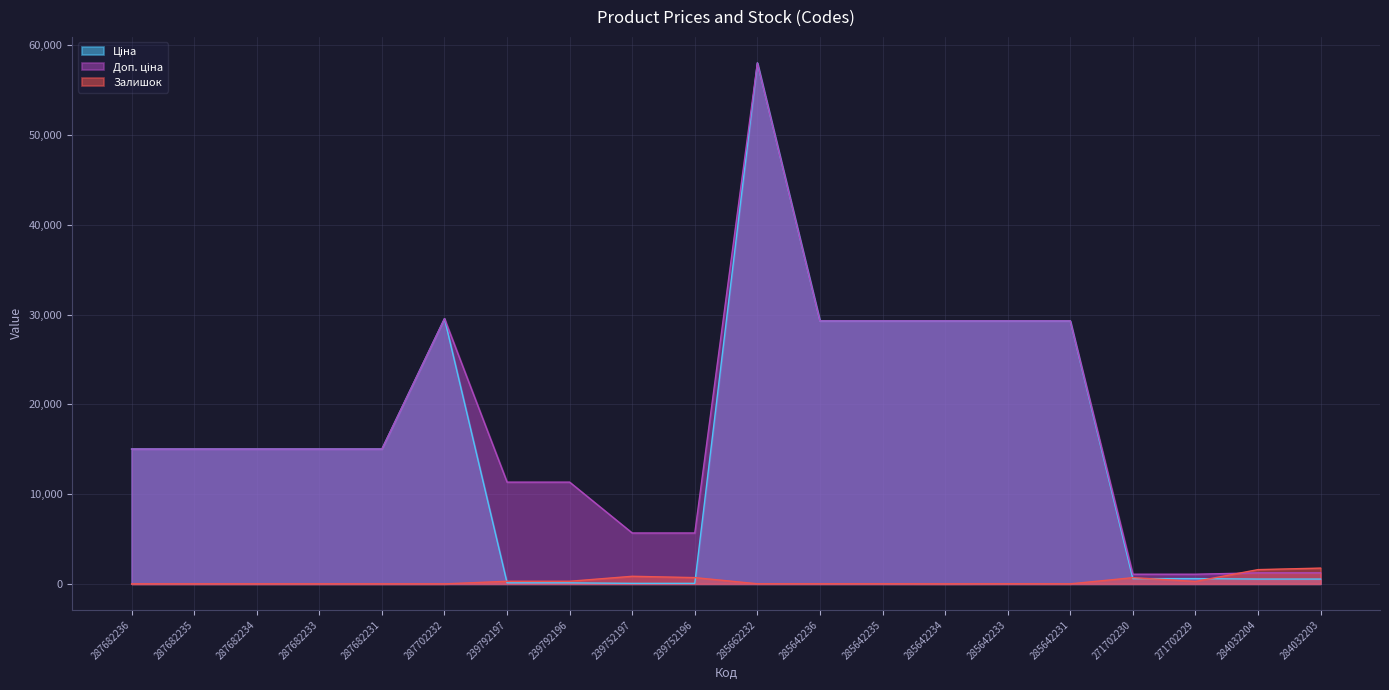

At which category does Доп. ціна reach its first local peak?

287702232